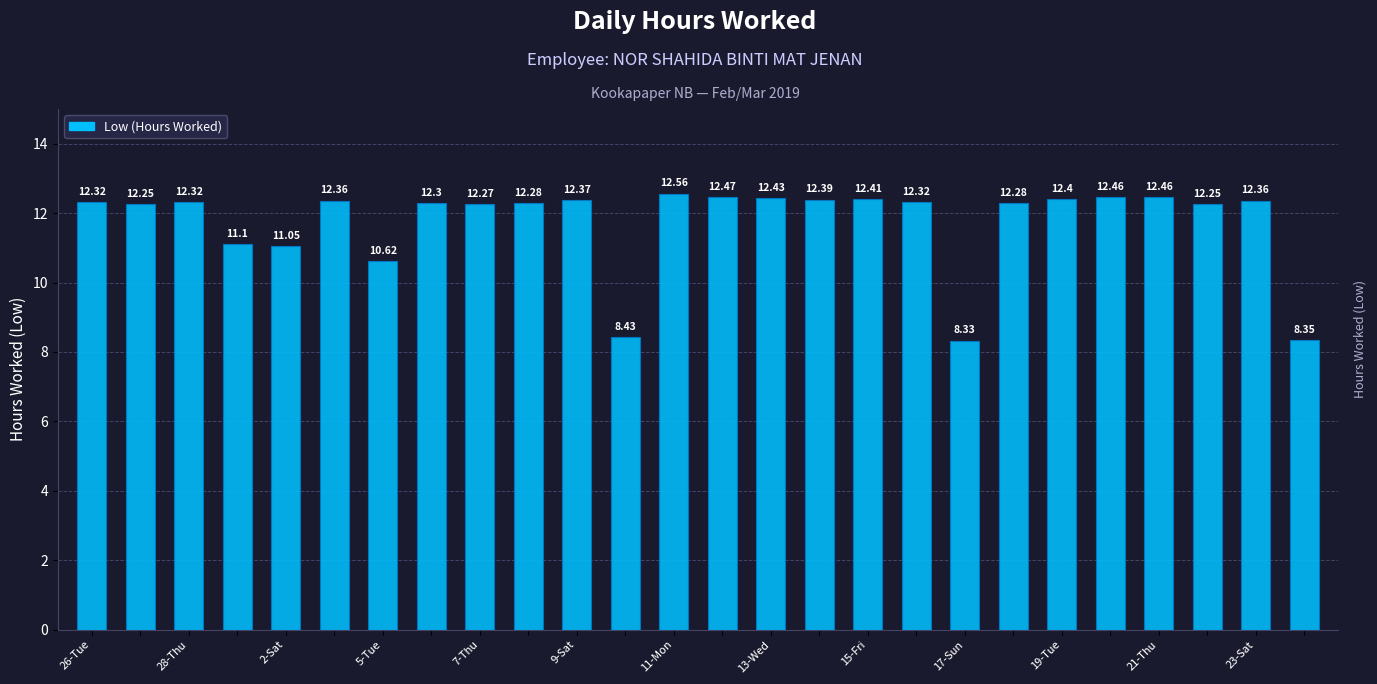

What is the average value?

11.7